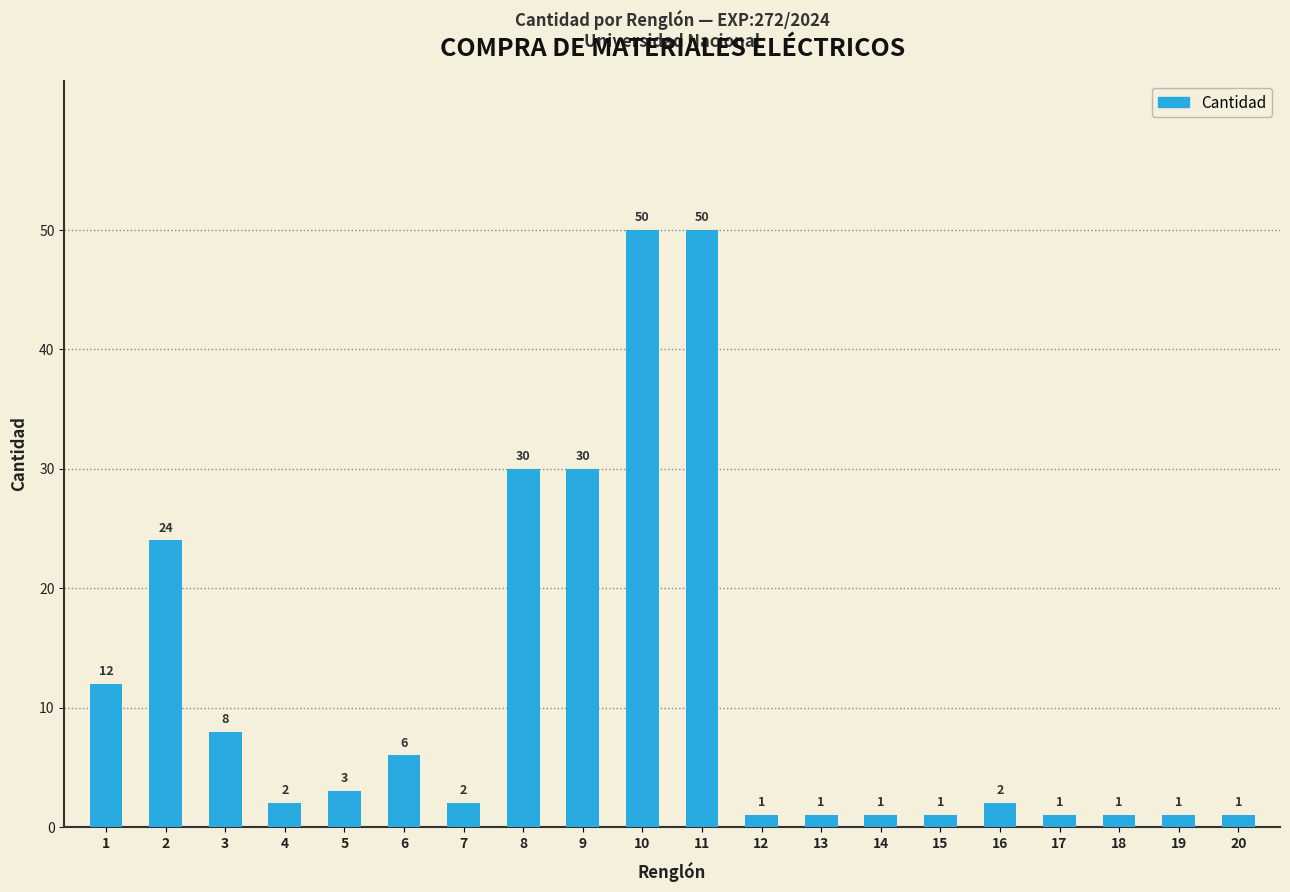

What is the minimum value shown in the chart?

1